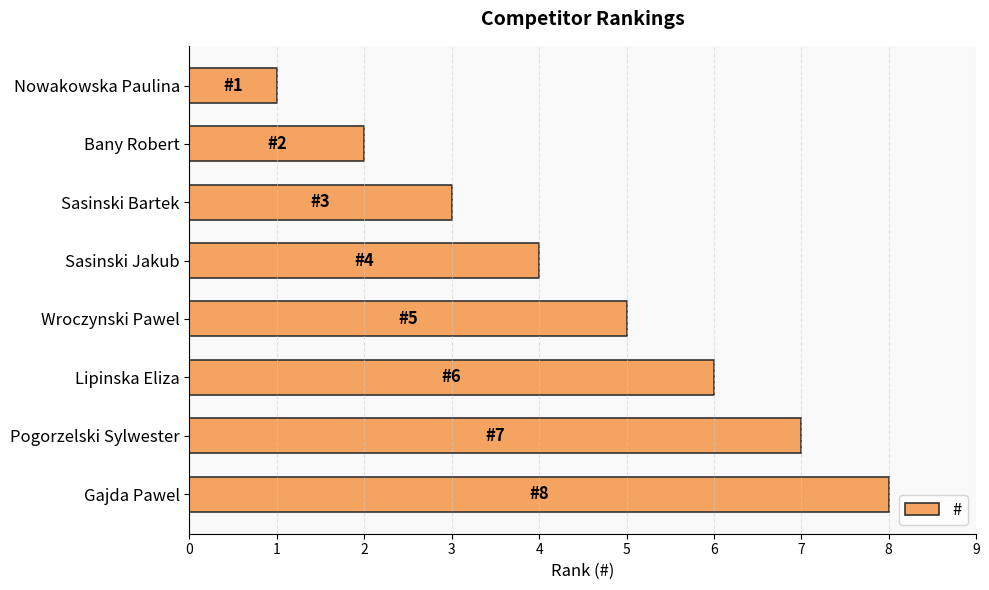

Which label corresponds to the largest value in the chart?

Gajda Pawel